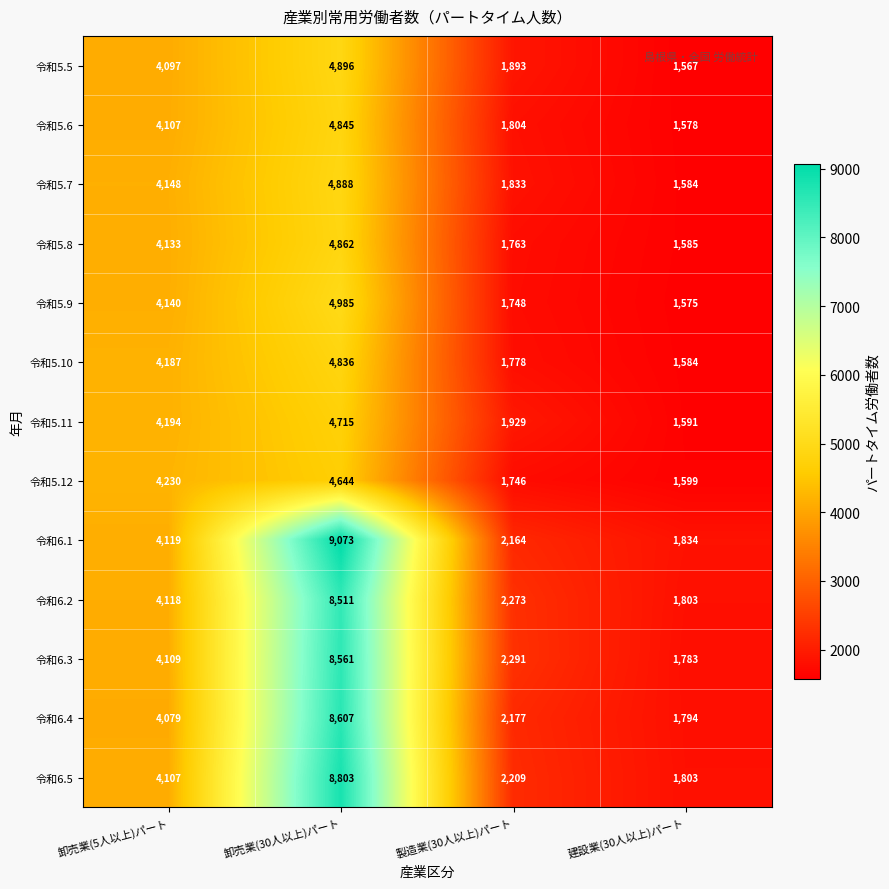

How many series are shown in this chart?

13